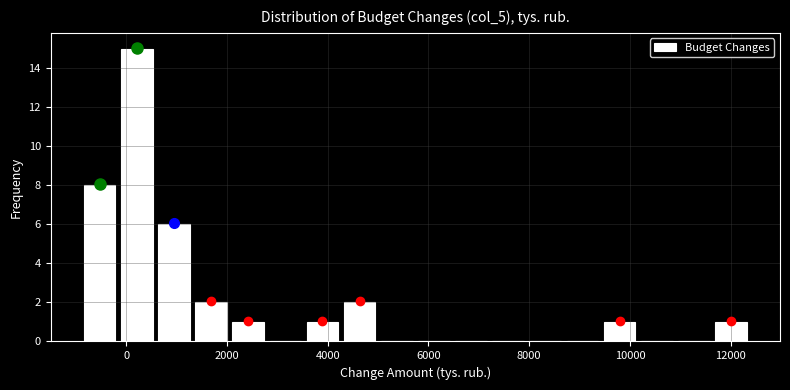

Read against the x-axis, roughly where is the centre of the tallest bar?

200